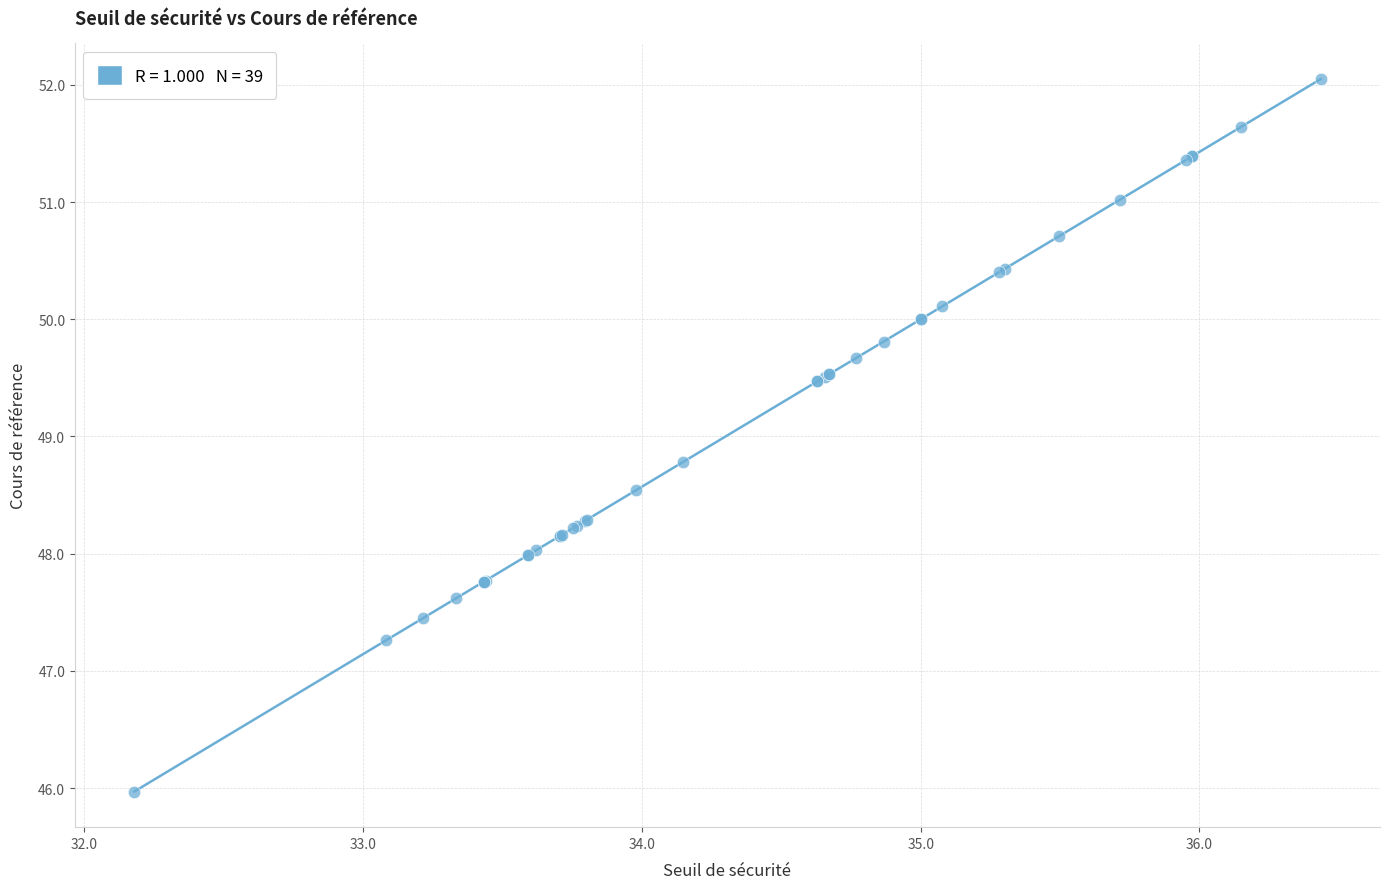

What Y value in the scatter plot is closest to 49?

48.8